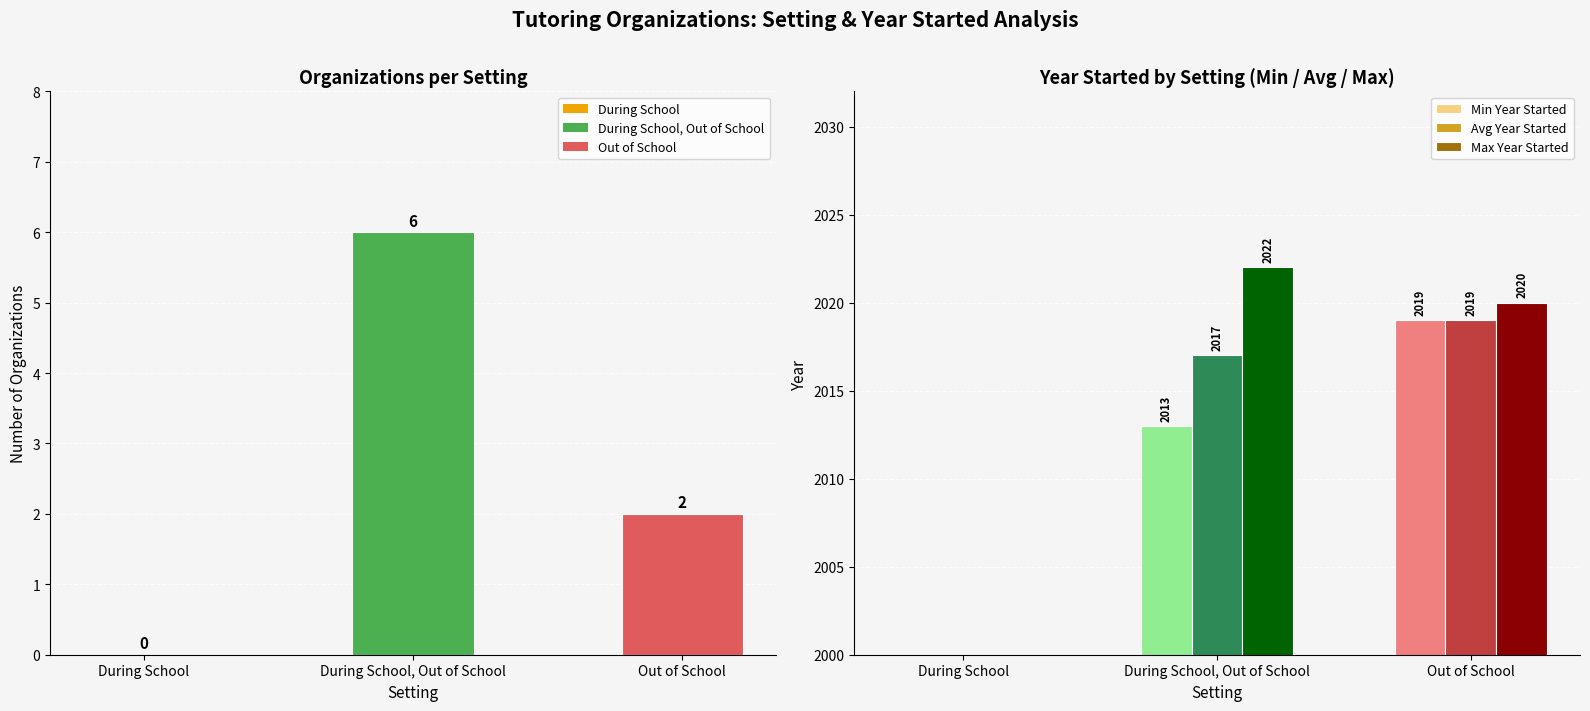

Is the value of Min Year Started at During School greater than the value of Avg Year Started at During School, Out of School?

No